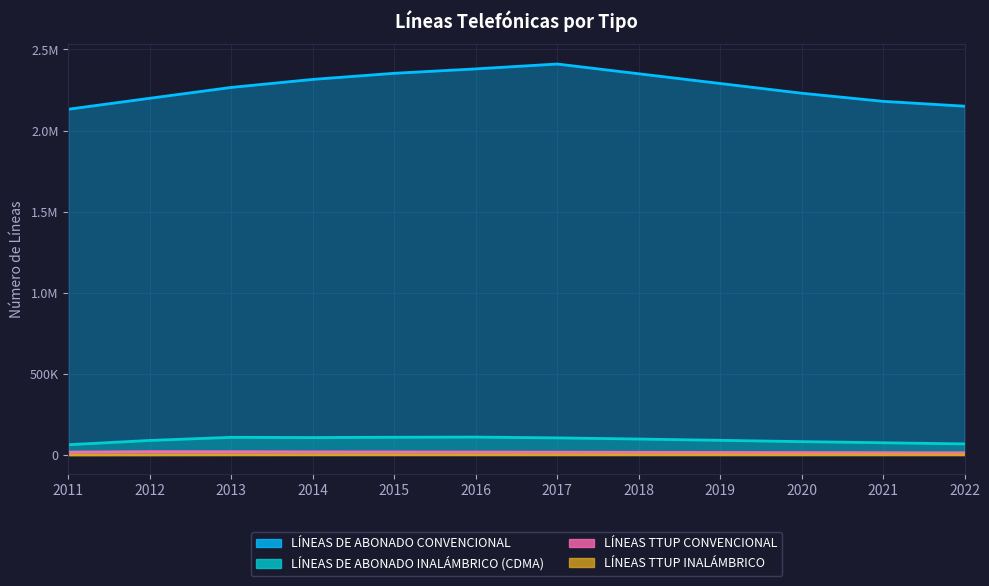

Where is the first local maximum for LÍNEAS DE ABONADO INALÁMBRICO (CDMA)?

2013